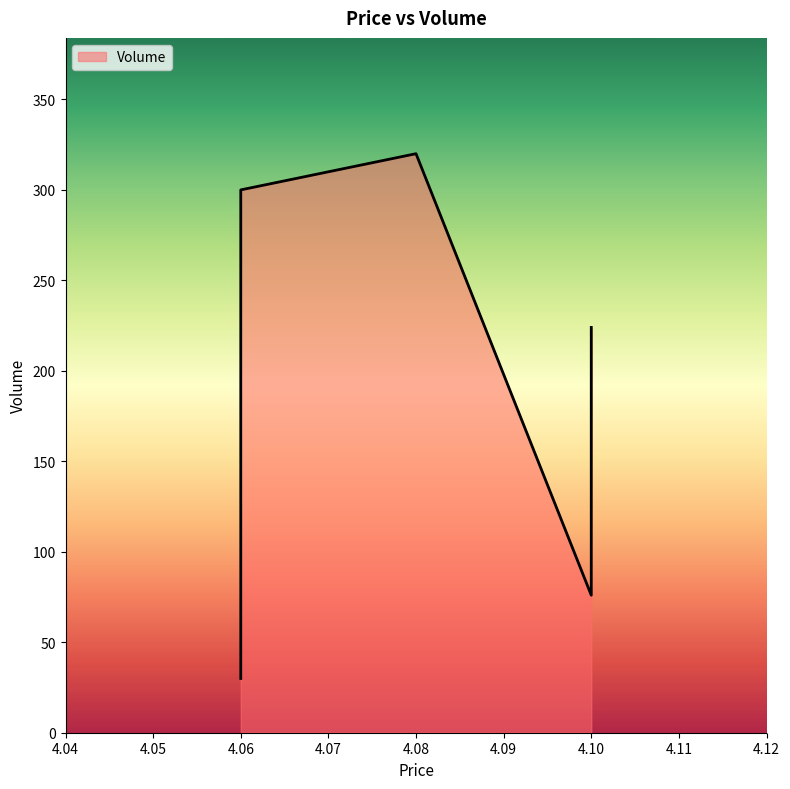

How many lines are shown in the chart?

1